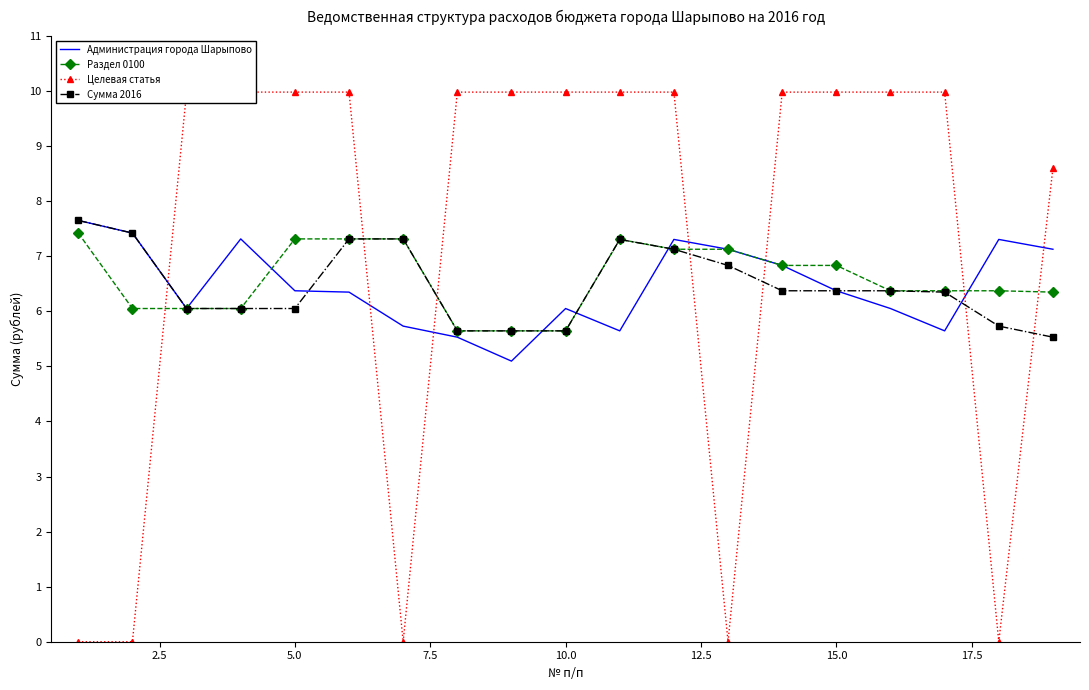

What is the maximum value for Целевая статья?

10.0